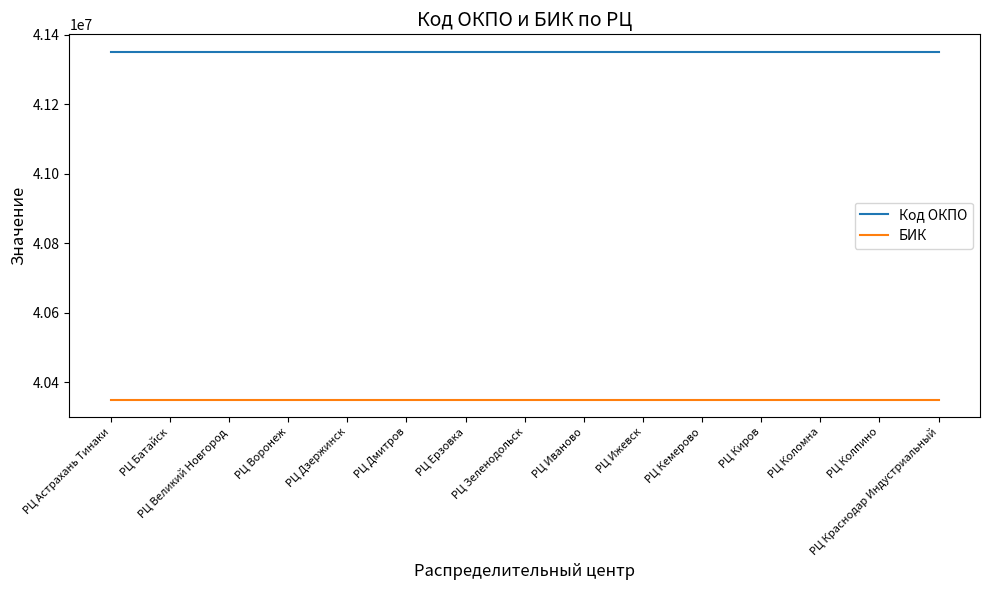

What is the sum of all Код ОКПО values?

620266875